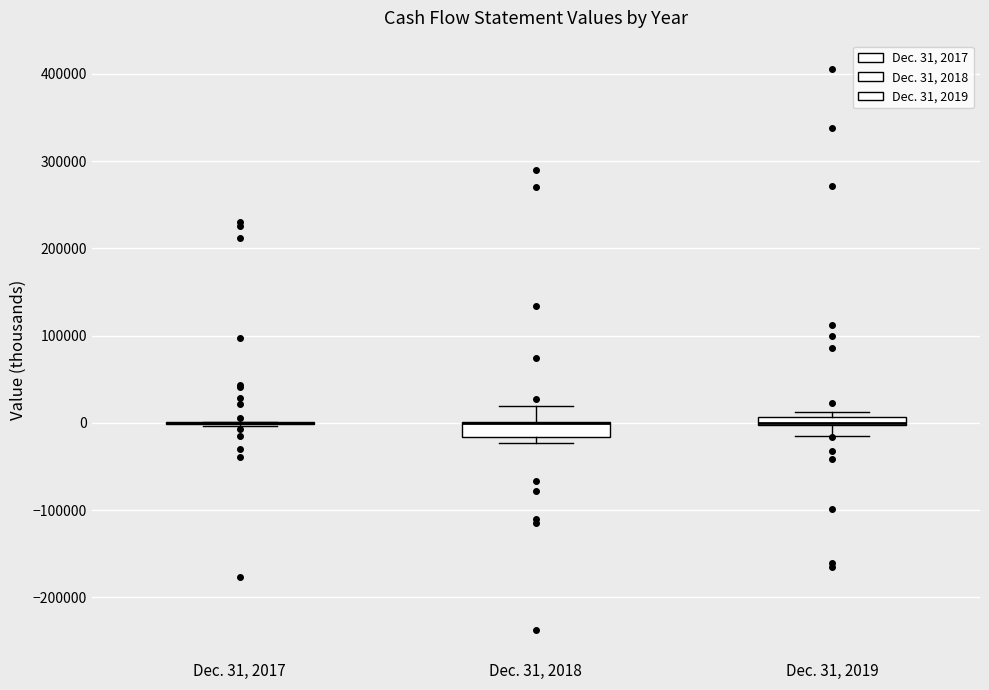

Where is the upper edge of the box for Dec. 31, 2018 on the y-axis? The values are not printed on the chart, so give them approximately, as read against the axis.

0